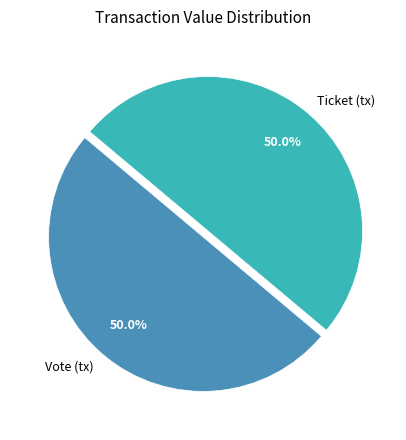

How many segments does this pie chart have?

2